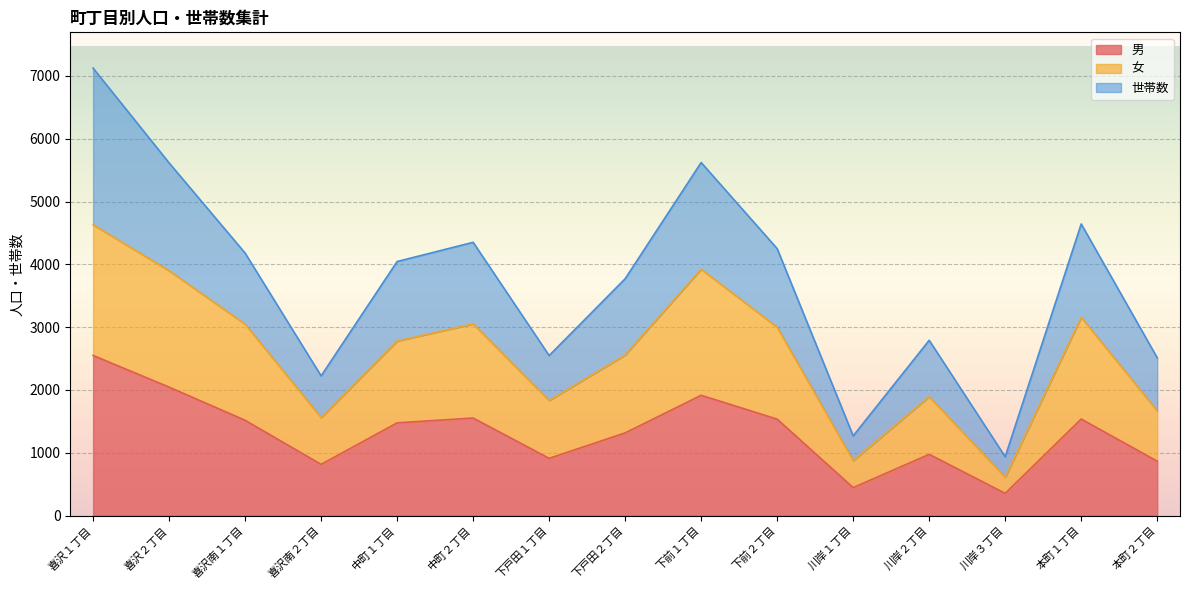

Does the chart display data point markers on the line(s)?

No